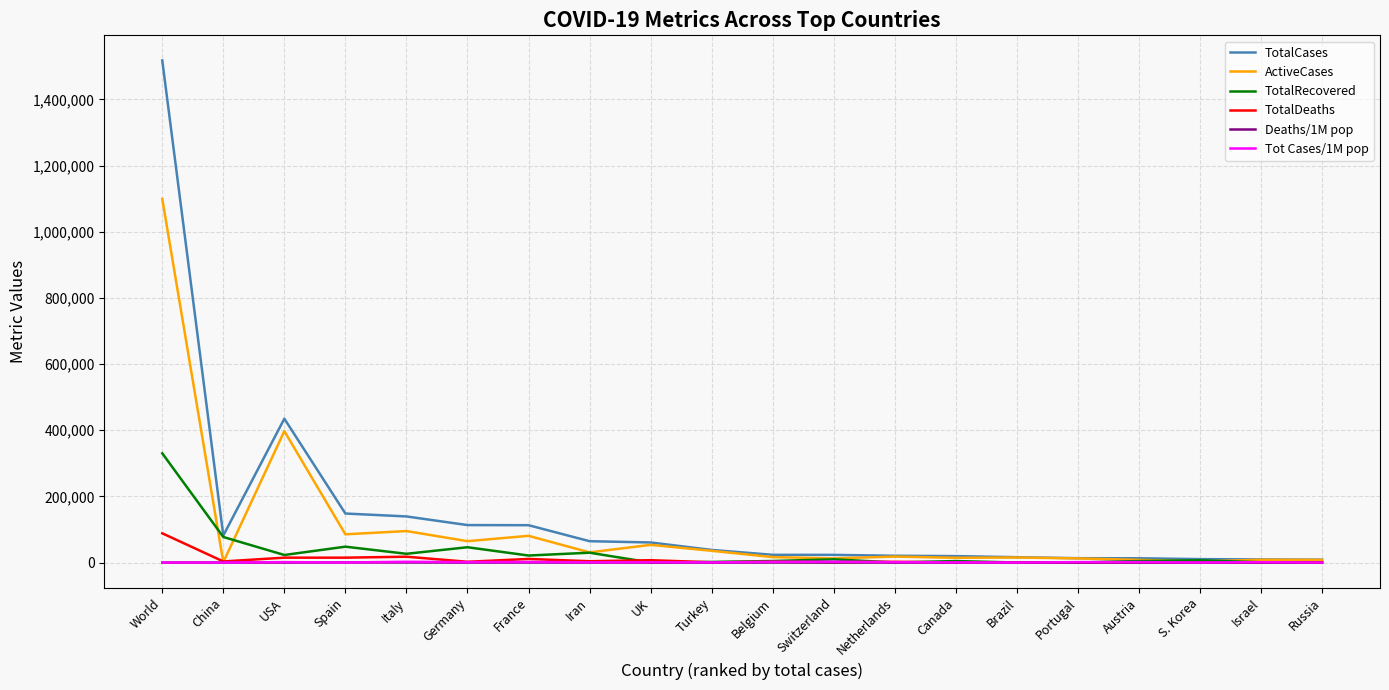

What is the greatest value displayed?

1517960